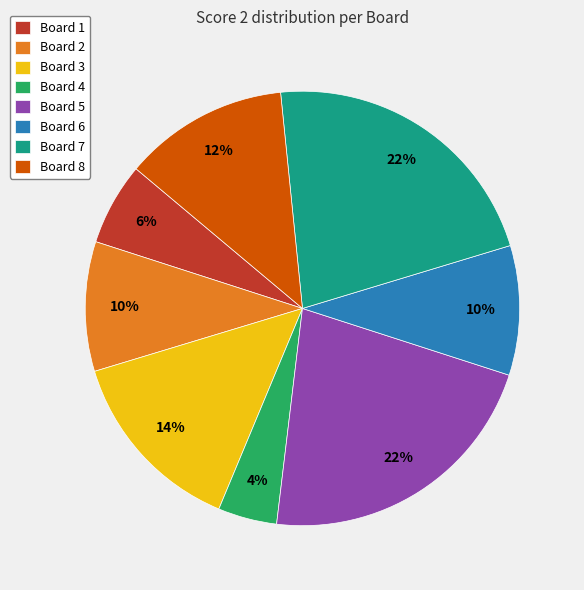

To the nearest percent, what is the average slice percentage?

12%